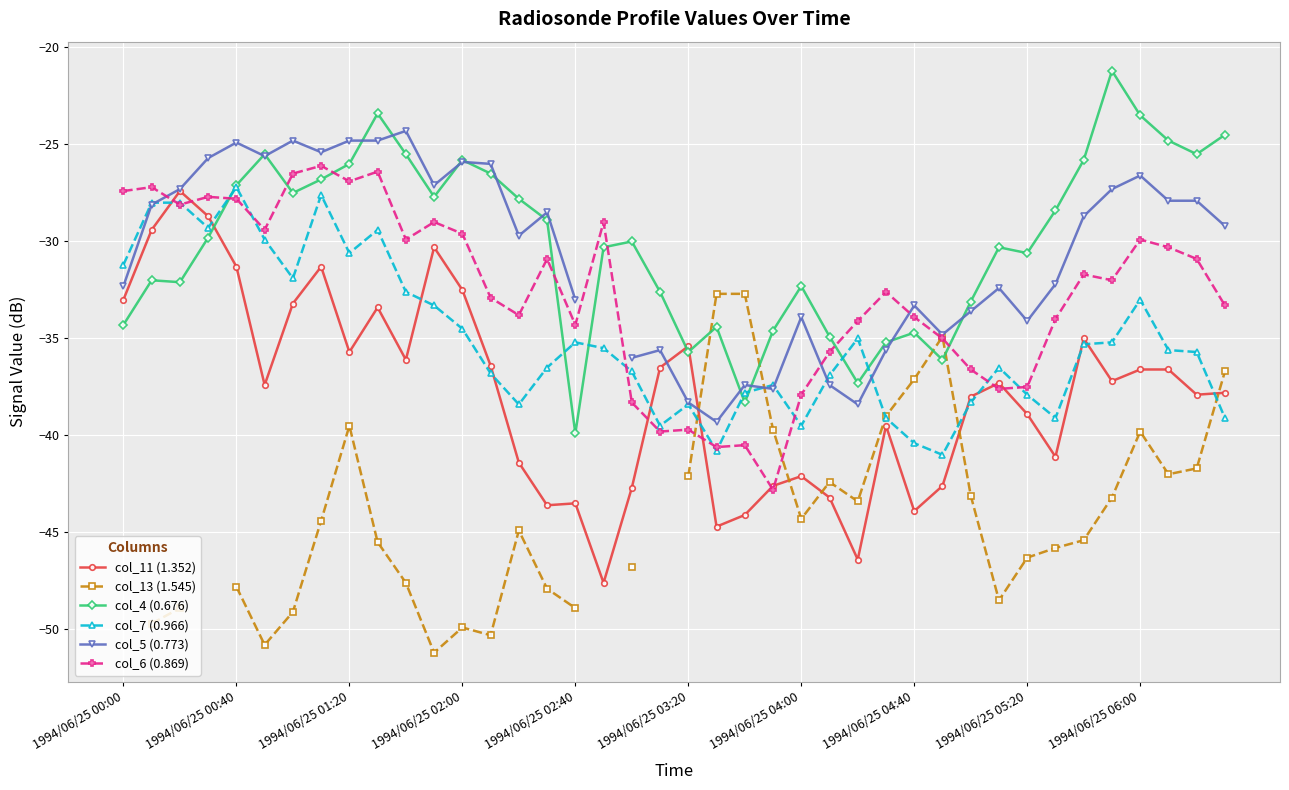

Does the chart display data point markers on the line(s)?

Yes